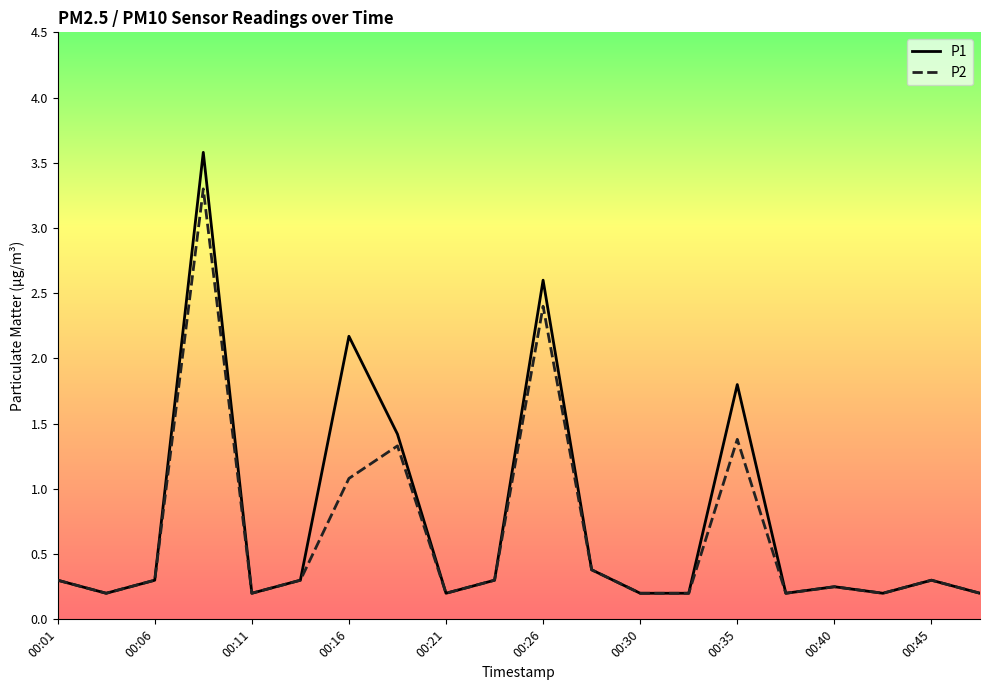

What is the maximum value shown in the chart?

3.6